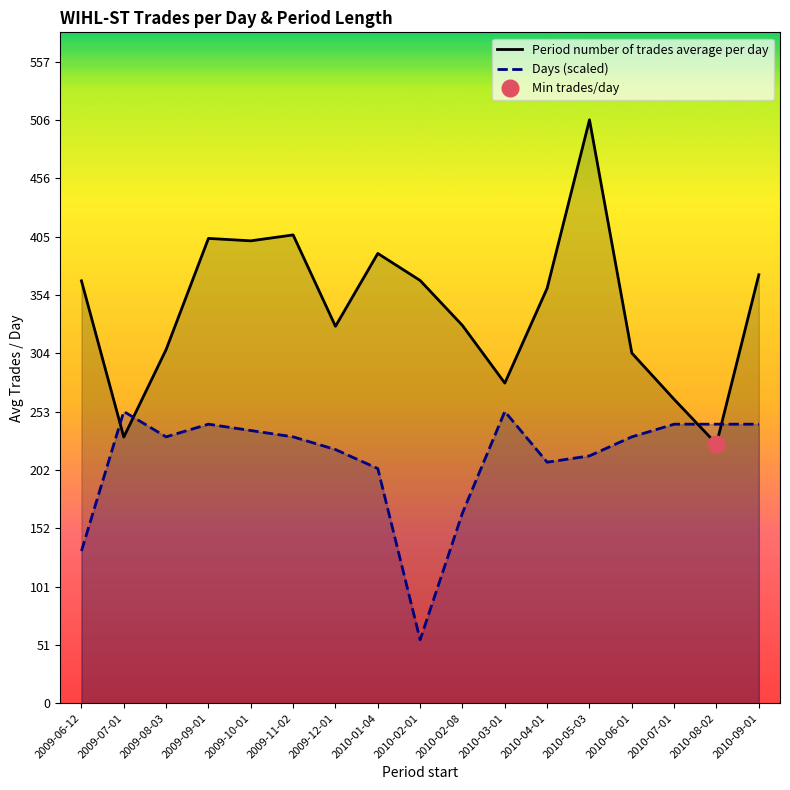

Between 2010-07-01 and 2010-09-01, which is larger?

2010-09-01